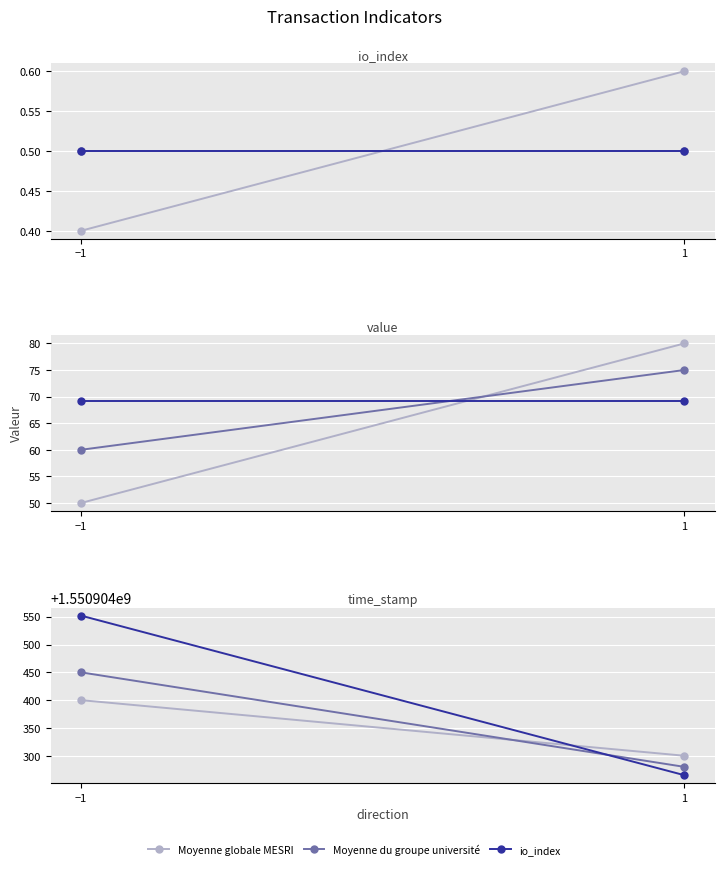

Which category has the lowest value in the io_index series?

−1